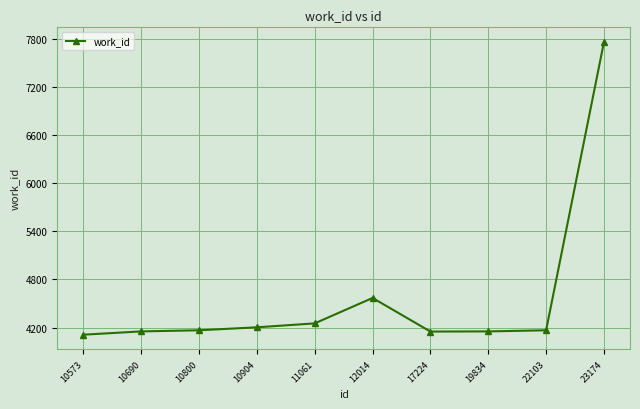

Where is the data nearest to the value 5936?

12014